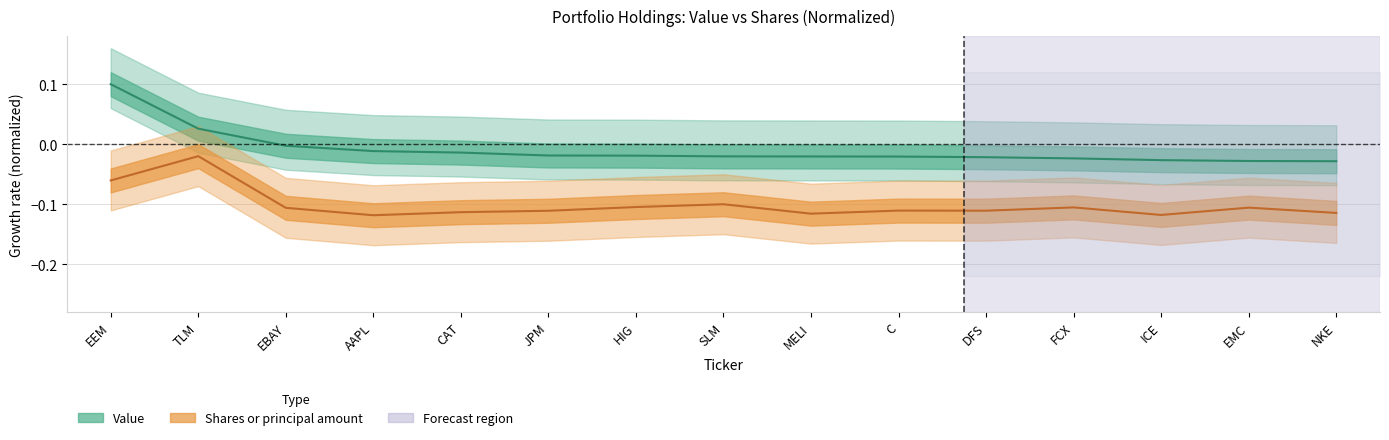

Between HIG and EBAY, which is larger?

EBAY